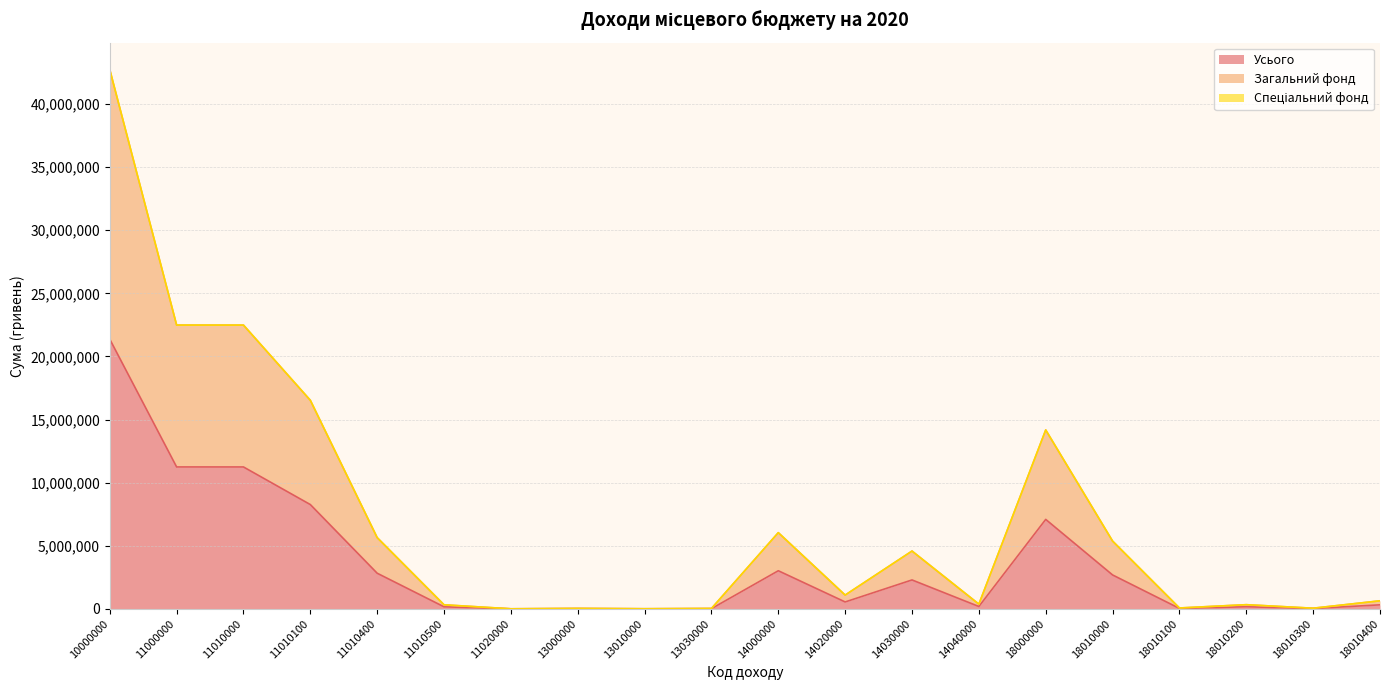

At which category is the sum across all series the highest?

10000000